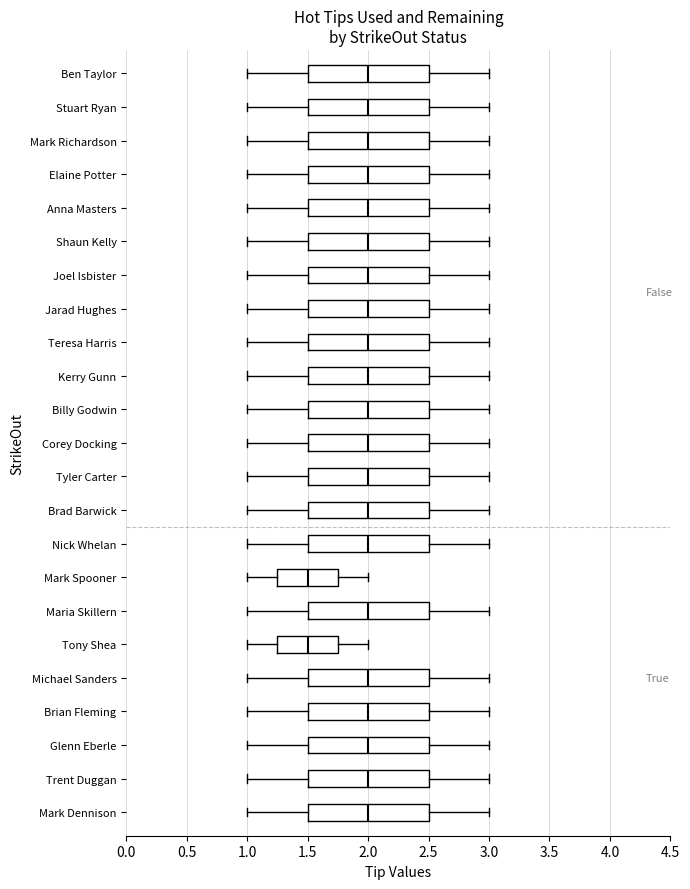

Reading bottom to top, transcribe this box plot: for each box, give where its median line is, the range the box spans, and where its two whiskers end, as read against the x-axis. The values are not printed on the chart, so give them approximately, as read against the axis.

Mark Dennison: median 2.00, box 1.50 to 2.50, whiskers 1.00 to 3.00
Trent Duggan: median 2.00, box 1.50 to 2.50, whiskers 1.00 to 3.00
Glenn Eberle: median 2.00, box 1.50 to 2.50, whiskers 1.00 to 3.00
Brian Fleming: median 2.00, box 1.50 to 2.50, whiskers 1.00 to 3.00
Michael Sanders: median 2.00, box 1.50 to 2.50, whiskers 1.00 to 3.00
Tony Shea: median 1.50, box 1.25 to 1.75, whiskers 1.00 to 2.00
Maria Skillern: median 2.00, box 1.50 to 2.50, whiskers 1.00 to 3.00
Mark Spooner: median 1.50, box 1.25 to 1.75, whiskers 1.00 to 2.00
Nick Whelan: median 2.00, box 1.50 to 2.50, whiskers 1.00 to 3.00
Brad Barwick: median 2.00, box 1.50 to 2.50, whiskers 1.00 to 3.00
Tyler Carter: median 2.00, box 1.50 to 2.50, whiskers 1.00 to 3.00
Corey Docking: median 2.00, box 1.50 to 2.50, whiskers 1.00 to 3.00
Billy Godwin: median 2.00, box 1.50 to 2.50, whiskers 1.00 to 3.00
Kerry Gunn: median 2.00, box 1.50 to 2.50, whiskers 1.00 to 3.00
Teresa Harris: median 2.00, box 1.50 to 2.50, whiskers 1.00 to 3.00
Jarad Hughes: median 2.00, box 1.50 to 2.50, whiskers 1.00 to 3.00
Joel Isbister: median 2.00, box 1.50 to 2.50, whiskers 1.00 to 3.00
Shaun Kelly: median 2.00, box 1.50 to 2.50, whiskers 1.00 to 3.00
Anna Masters: median 2.00, box 1.50 to 2.50, whiskers 1.00 to 3.00
Elaine Potter: median 2.00, box 1.50 to 2.50, whiskers 1.00 to 3.00
Mark Richardson: median 2.00, box 1.50 to 2.50, whiskers 1.00 to 3.00
Stuart Ryan: median 2.00, box 1.50 to 2.50, whiskers 1.00 to 3.00
Ben Taylor: median 2.00, box 1.50 to 2.50, whiskers 1.00 to 3.00